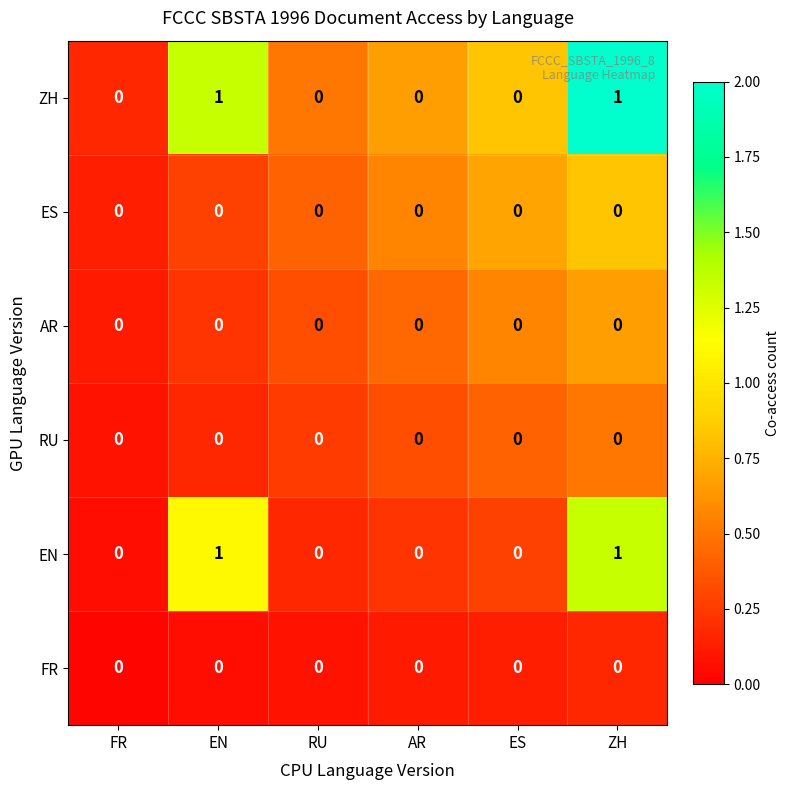

What is the difference between the highest and lowest values at ZH?

1